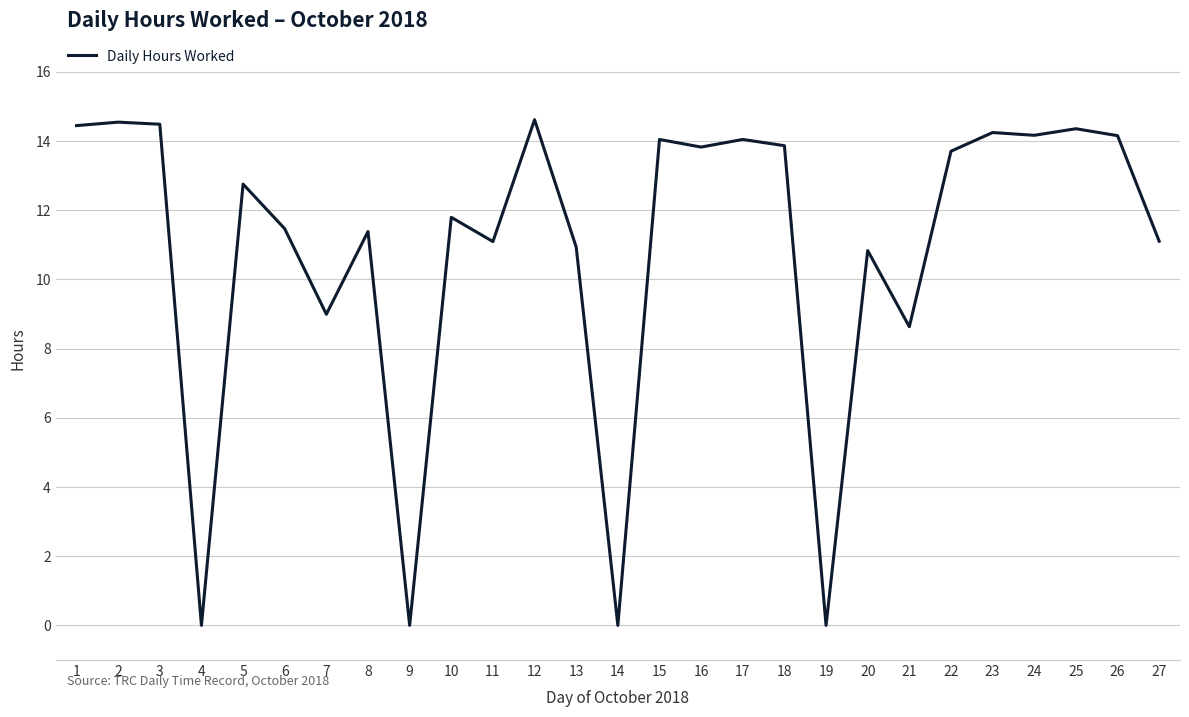

What is the difference between the values at 1 and 9?

14.4